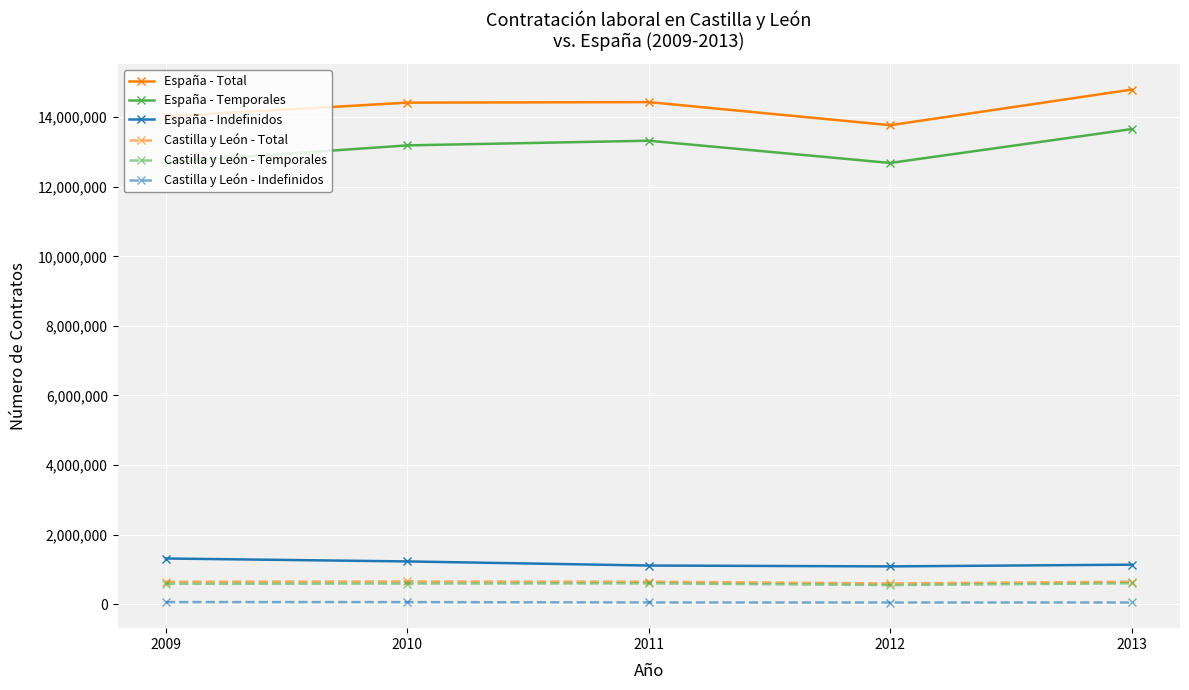

Is it true that España - Total equals 8154574 at 2013?

False